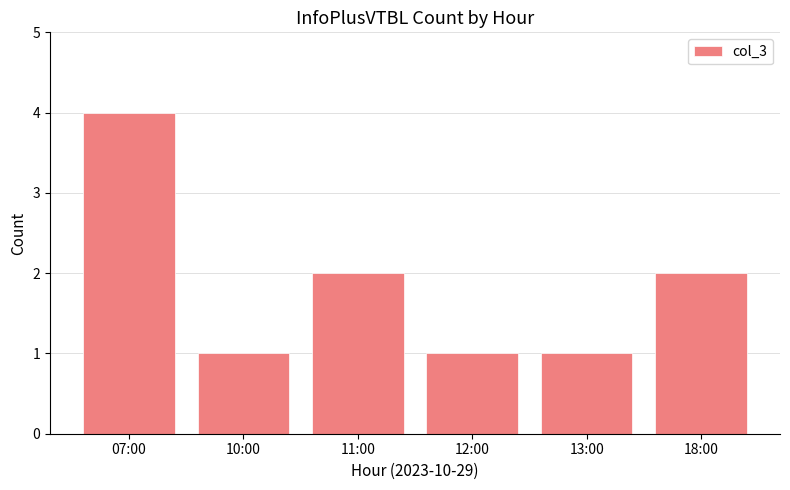

Between 10:00 and 07:00, which is larger?

07:00